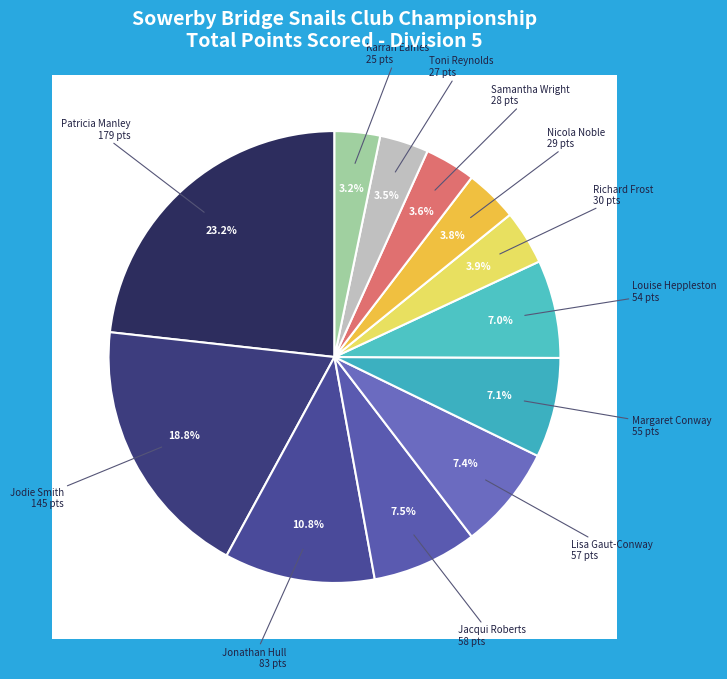

What is the change in value from Jacqui Roberts to Nicola Noble?

-29